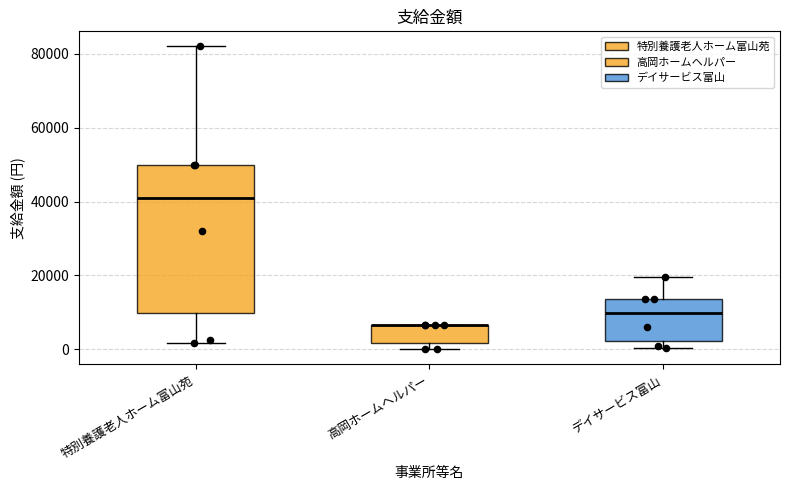

Reading left to right, transcribe this box plot: for each box, give where its median line is, the range the box spans, and where its two whiskers end, as read against the y-axis. The values are not printed on the chart, so give them approximately, as read against the axis.

特別養護老人ホーム富山苑: median 42000, box 10000 to 50000, whiskers 2000 to 82000
高岡ホームヘルパー: median 6000 (drawn on the box's upper edge), box 2000 to 6000, whiskers 0 to 6000
デイサービス富山: median 10000, box 2000 to 14000, whiskers 0 to 20000